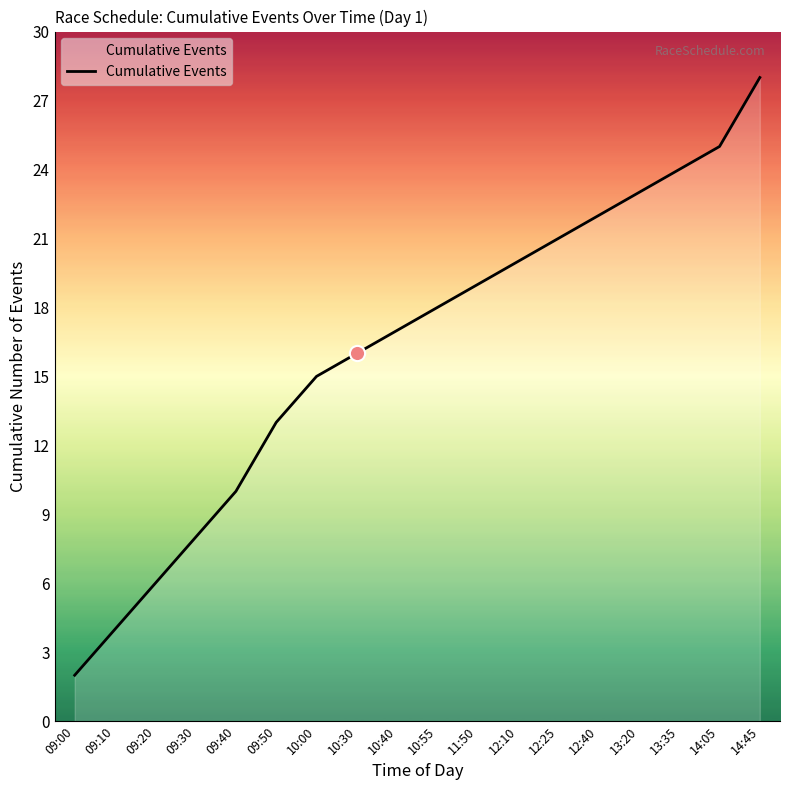

What is the ratio of the value at 11:50 to the value at 09:30?

2.4